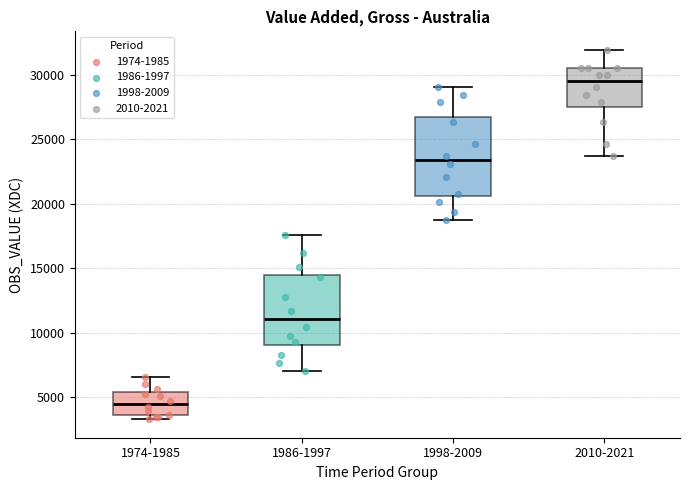

Where does the upper whisker of the box for 1974-1985 end on the y-axis? The values are not printed on the chart, so give them approximately, as read against the axis.

6500